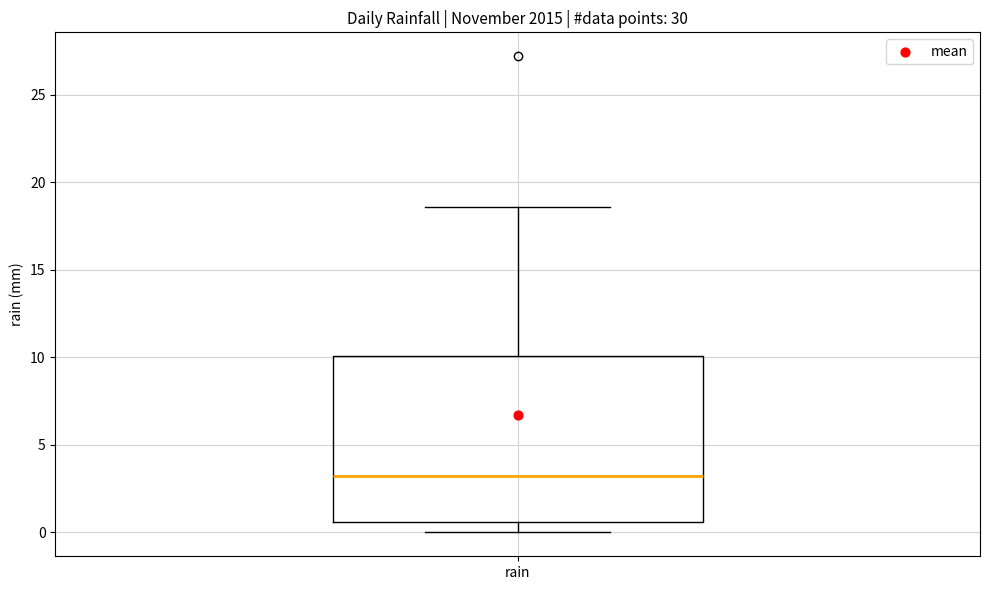

Where is the lower edge of the box for rain on the y-axis? The values are not printed on the chart, so give them approximately, as read against the axis.

0.5